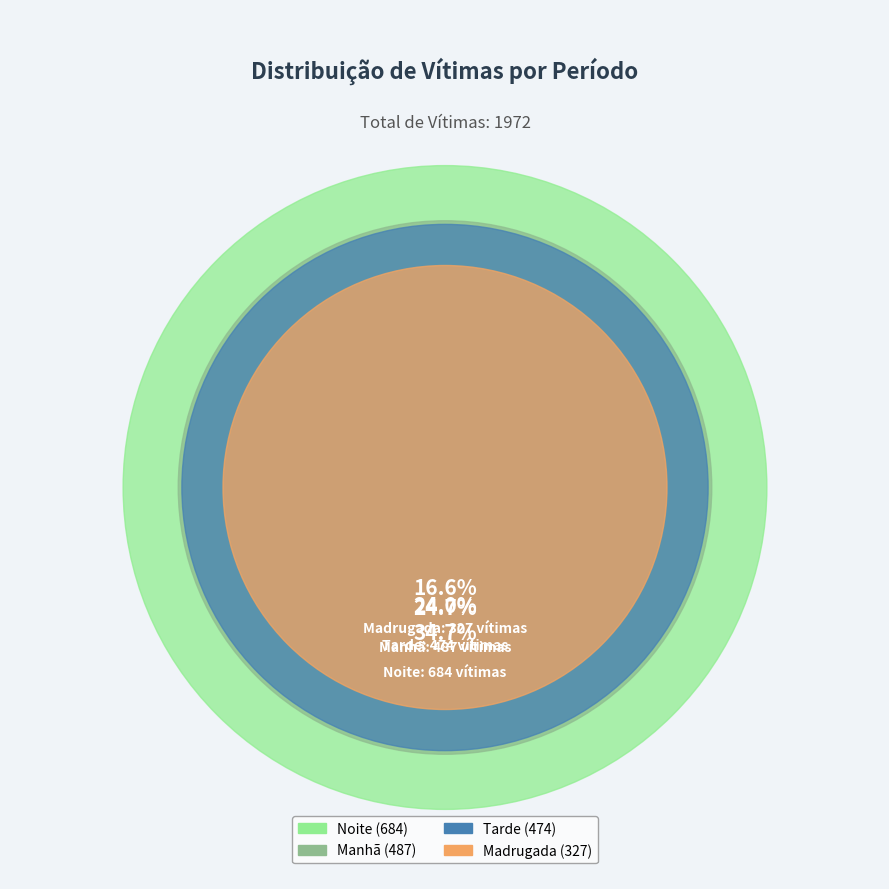

Which has a higher value, Madrugada or Tarde?

Tarde